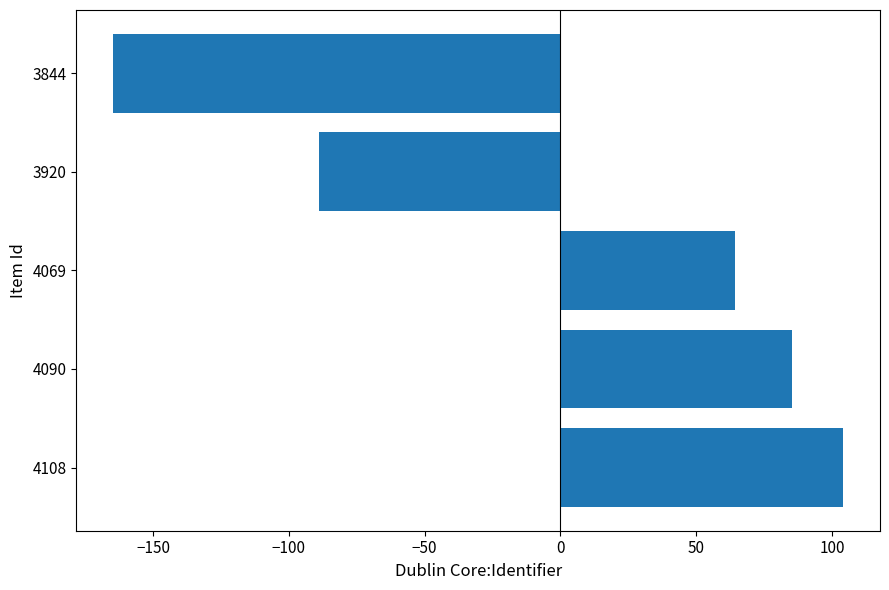

Where is the data nearest to the value -30?

3920